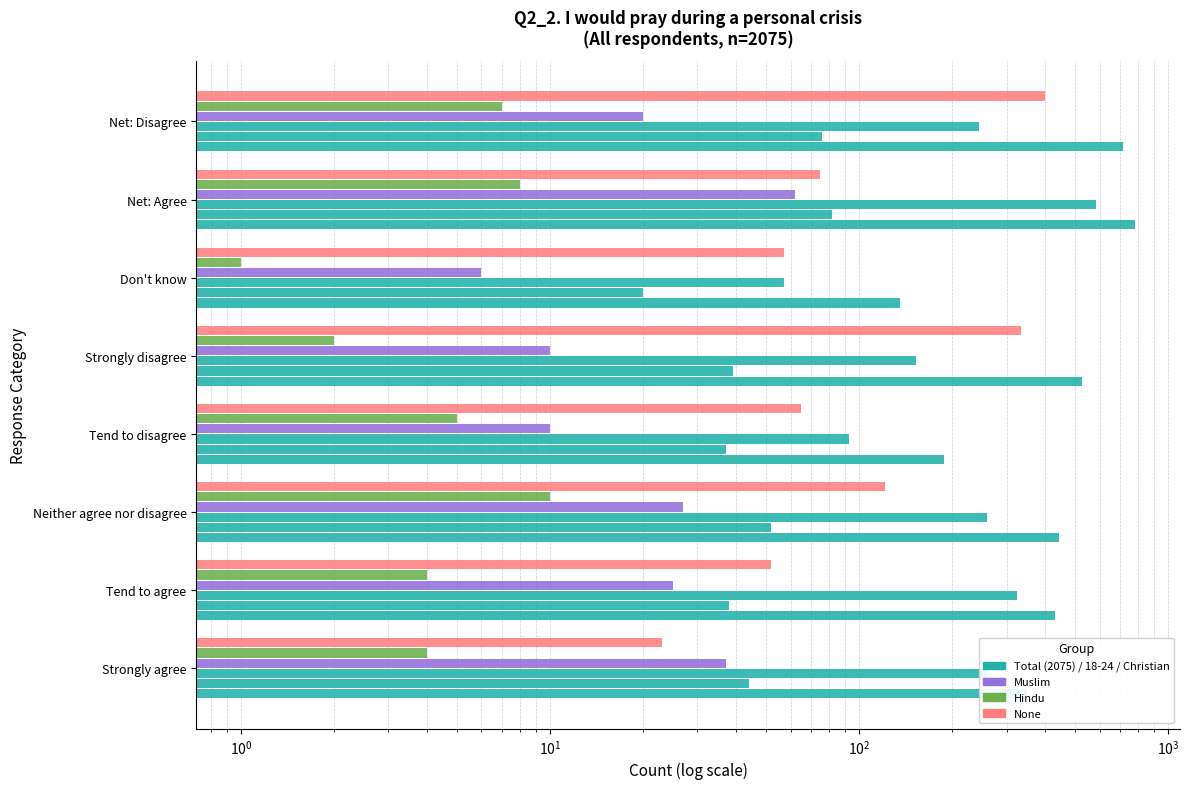

How many values in the Christian series exceed 260?

2